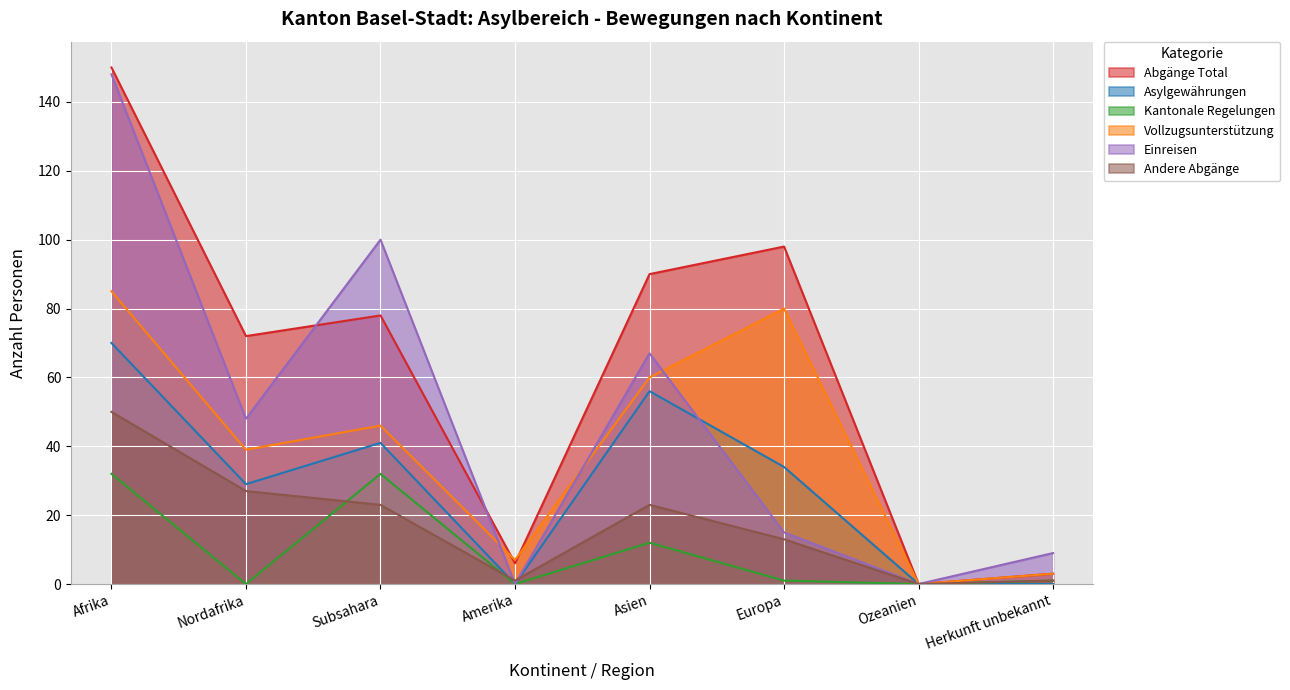

How many lines are shown in the chart?

6